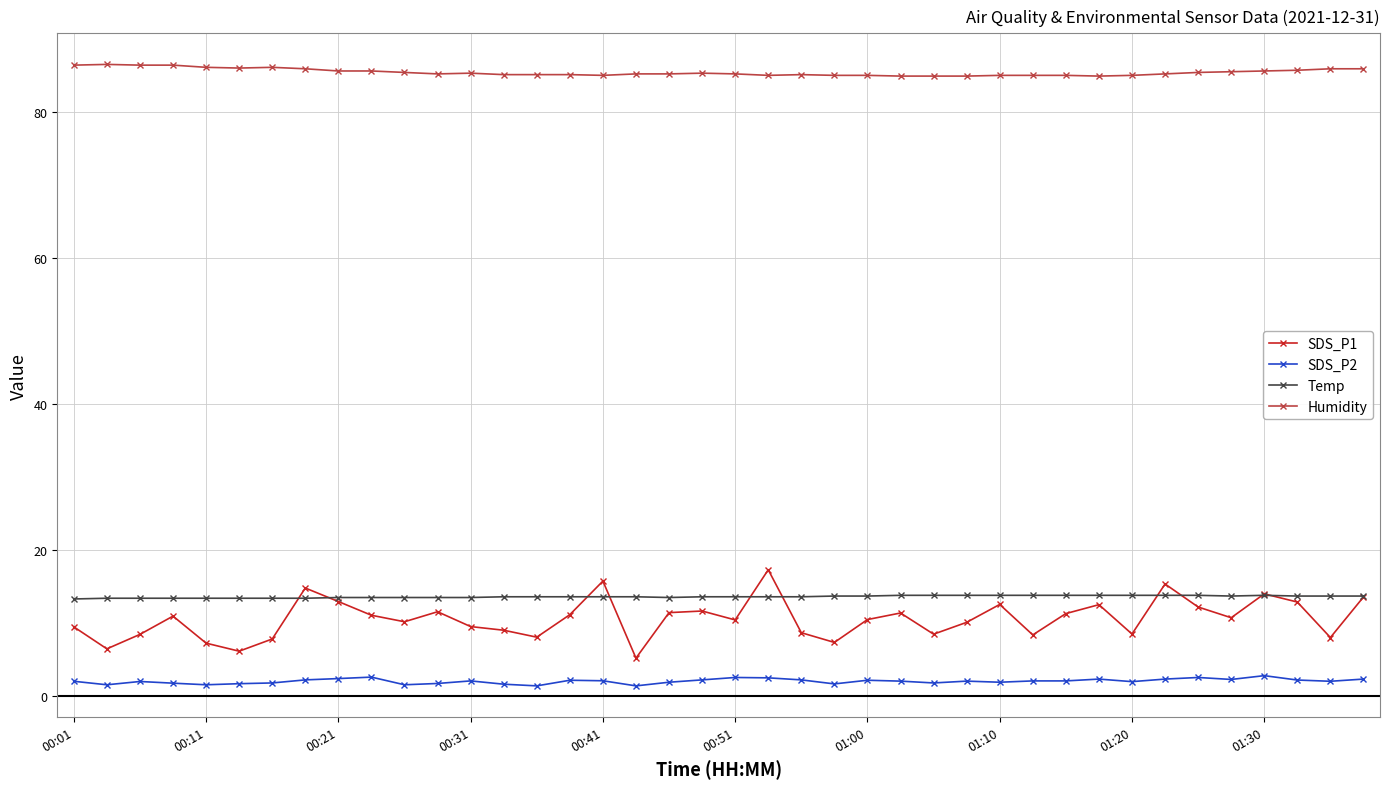

Which series has the widest spread of values?

SDS_P1